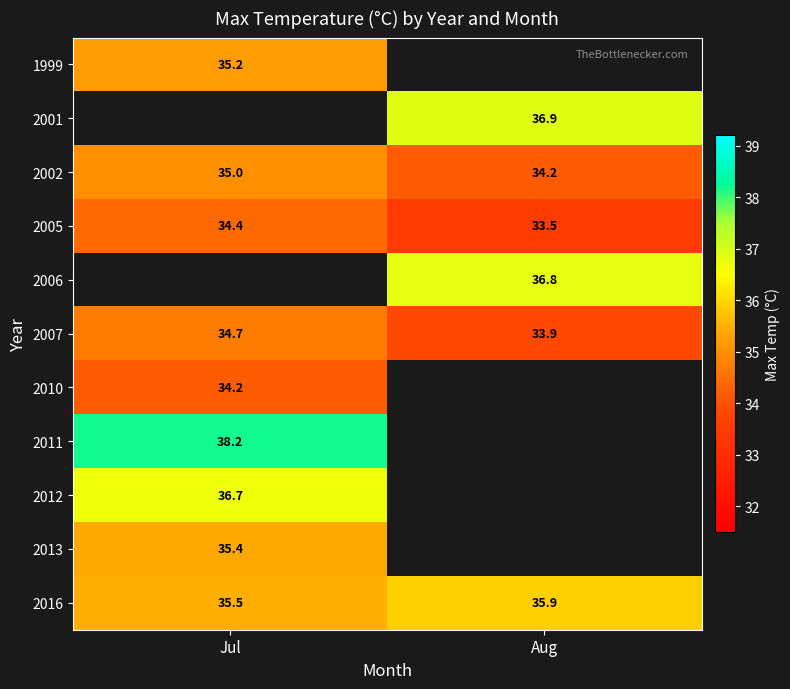

What is the approximate value of 2016 at Aug?

35.9